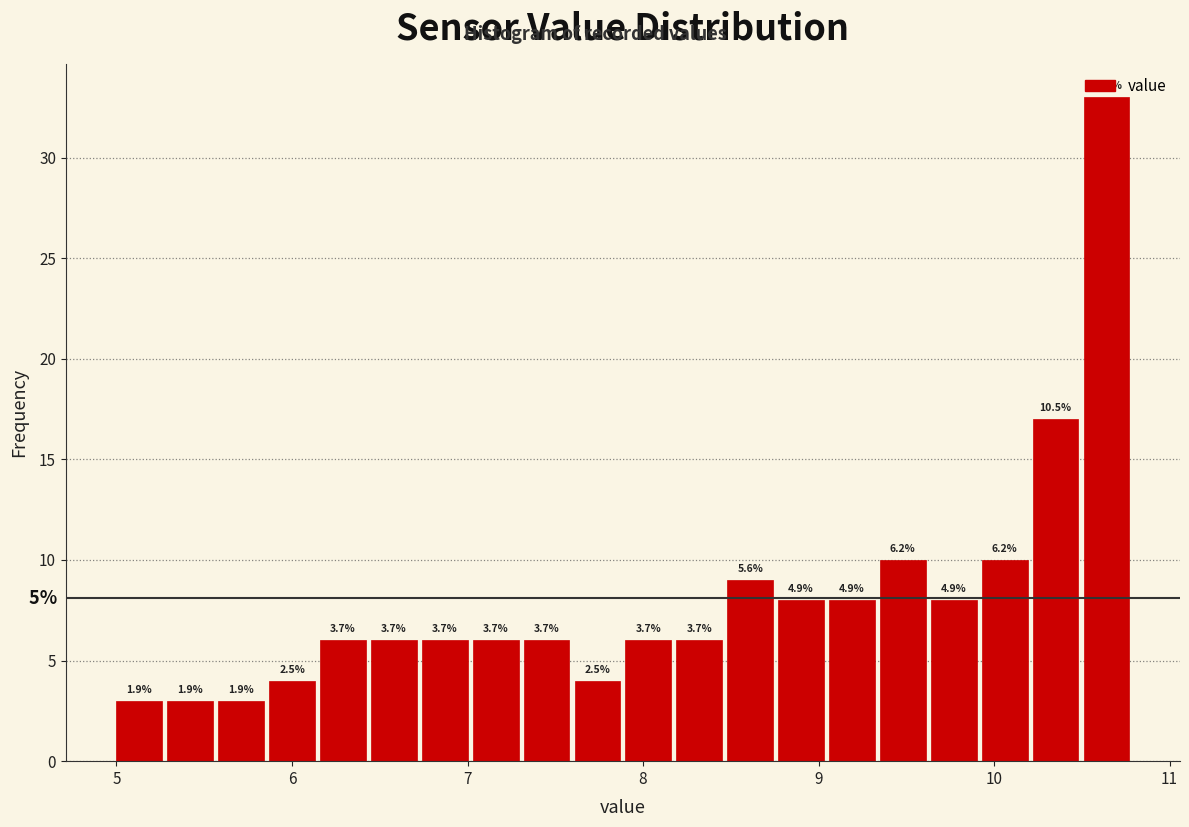

Around what value on the x-axis is the tallest bar? Give the approximate position of its centre, as read against the axis.

10.6